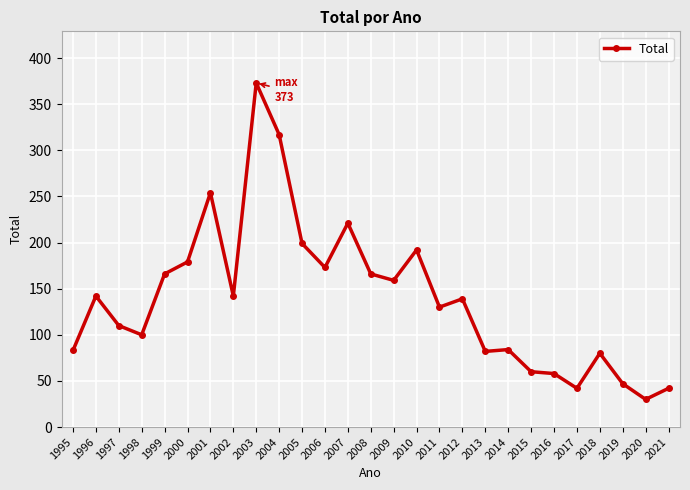

Approximately how many times larger is the value at 2019 compared to 2020?

1.6